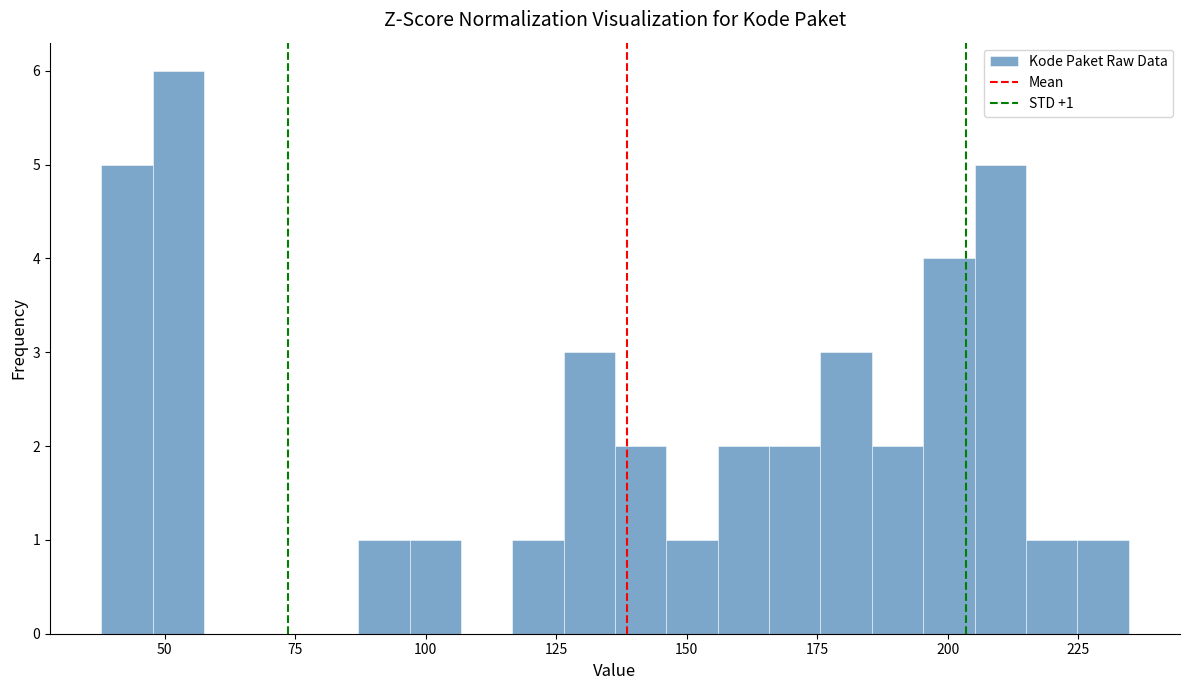

Read against the x-axis, roughly where is the centre of the tallest bar?

55